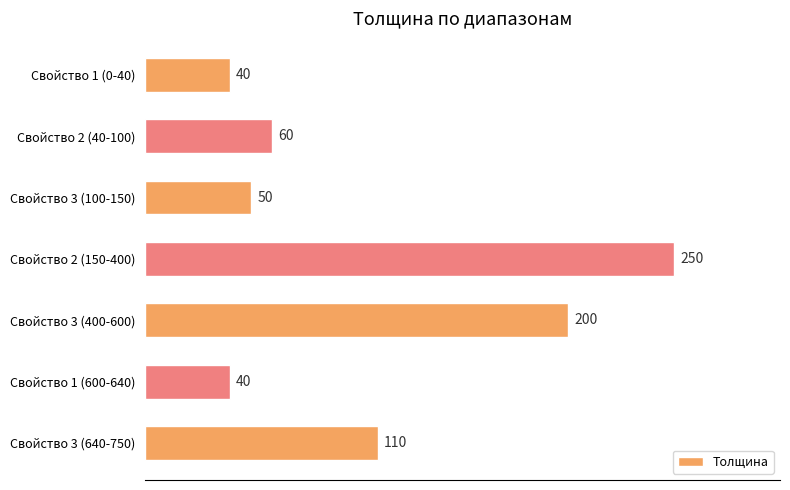

What is the sum of all values?

750